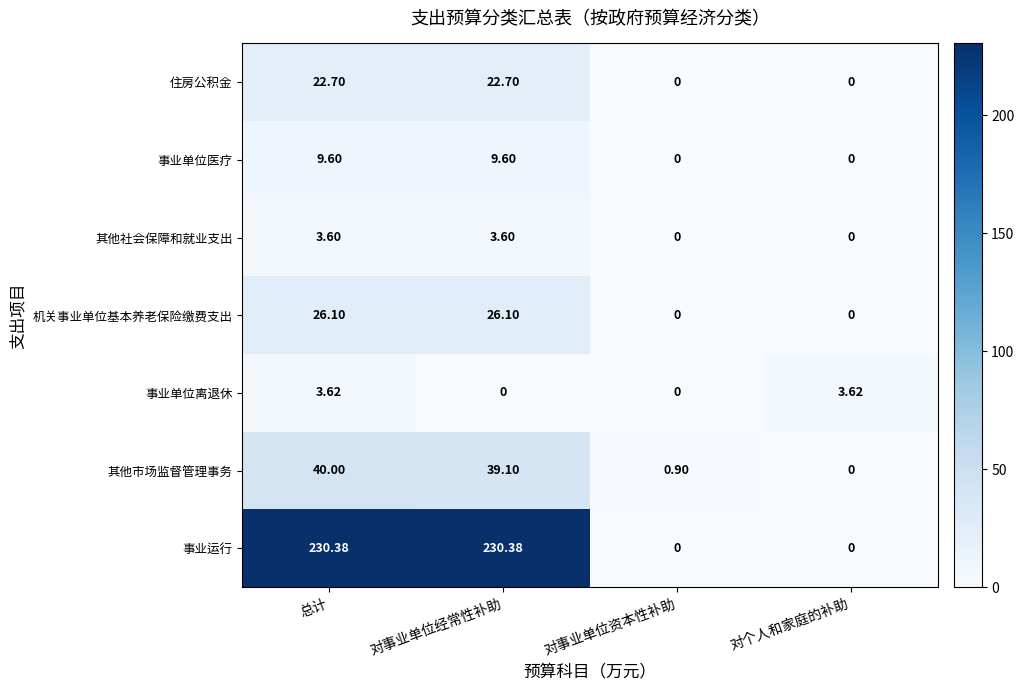

Is the value of 事业运行 at 对个人和家庭的补助 greater than the value of 其他市场监督管理事务 at 对事业单位经常性补助?

No